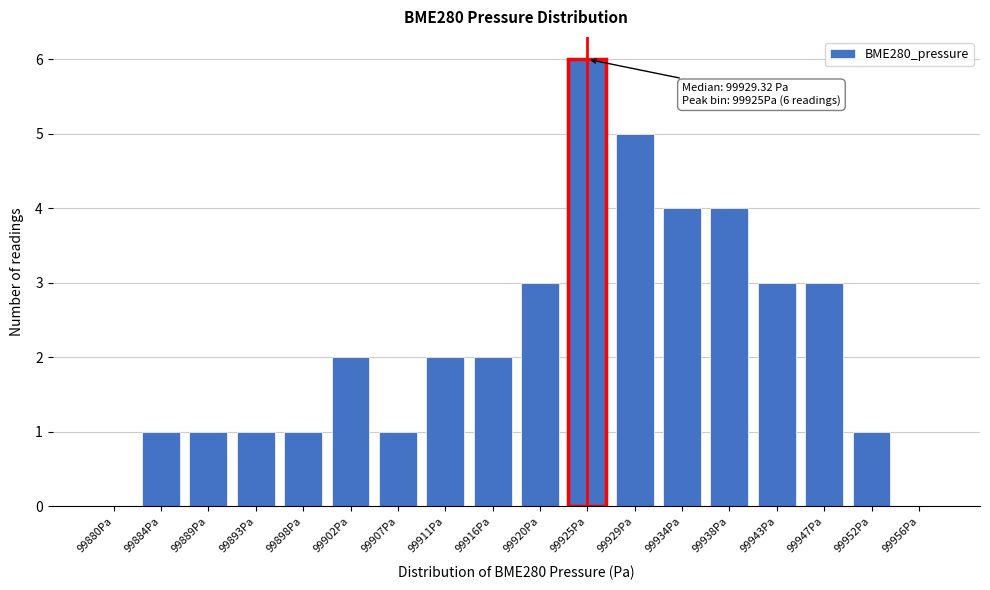

Reading left to right, list all the values displayed in this chart.

99880Pa=0	99884Pa=1	99889Pa=1	99893Pa=1	99898Pa=1	99902Pa=2	99907Pa=1	99911Pa=2	99916Pa=2	99920Pa=3	99925Pa=6	99929Pa=5	99934Pa=4	99938Pa=4	99943Pa=3	99947Pa=3	99952Pa=1	99956Pa=0